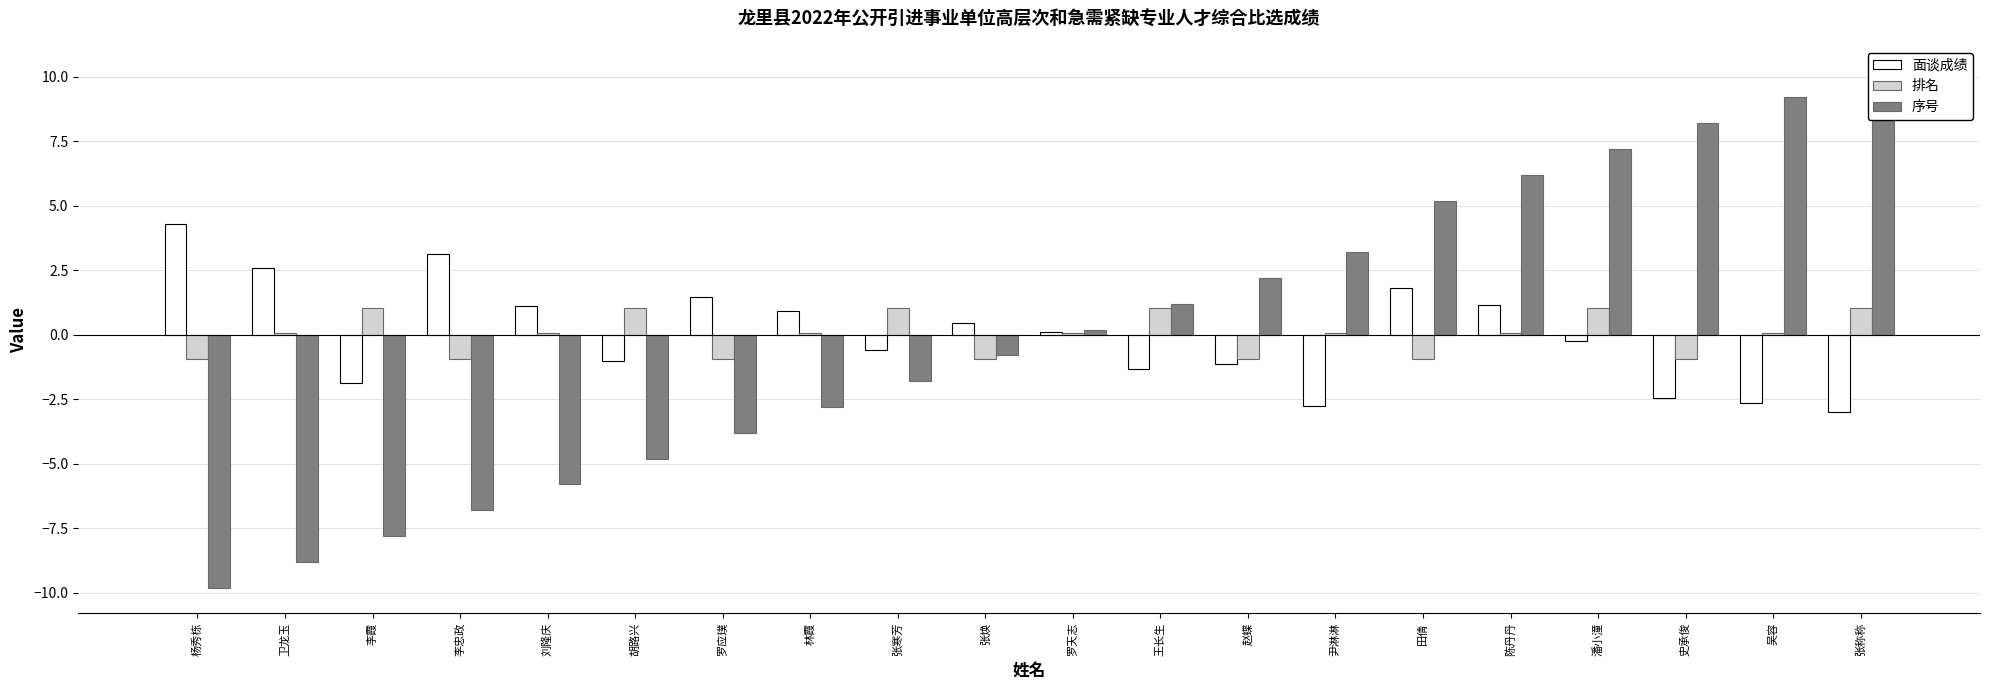

What is the value of the 面谈成绩 bar at the 4th from the left?

3.1